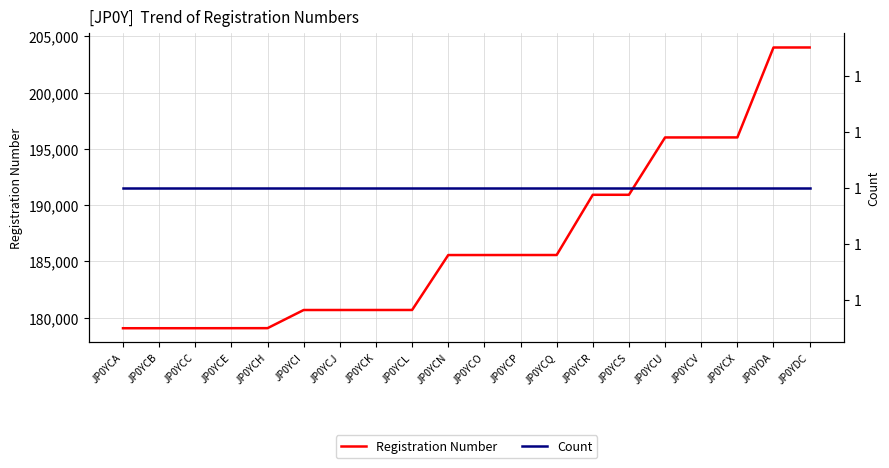

List the series in order of their peak value, lowest first.

Count, Registration Number